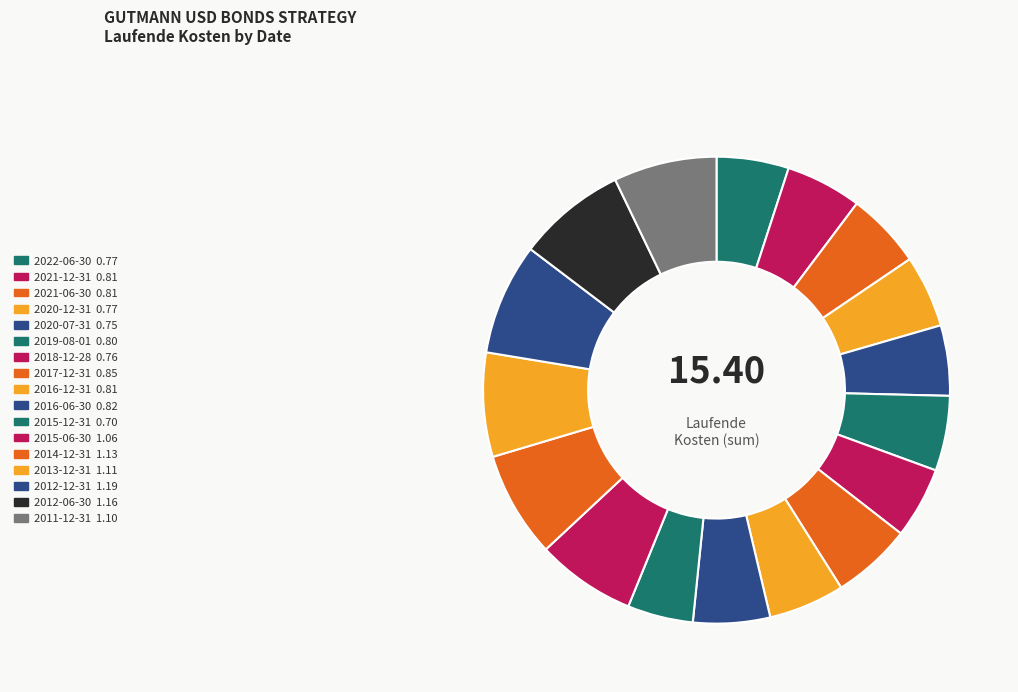

How many slices are in this pie chart?

17